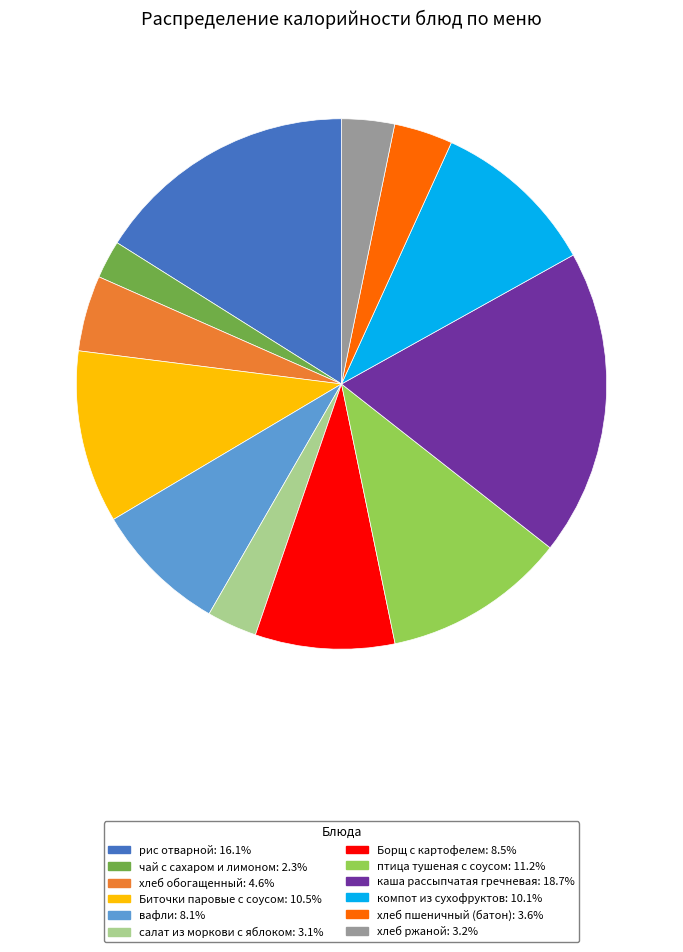

Approximately how many times larger is the value at хлеб пшеничный (батон): 3.6% compared to компот из сухофруктов: 10.1%?

0.4